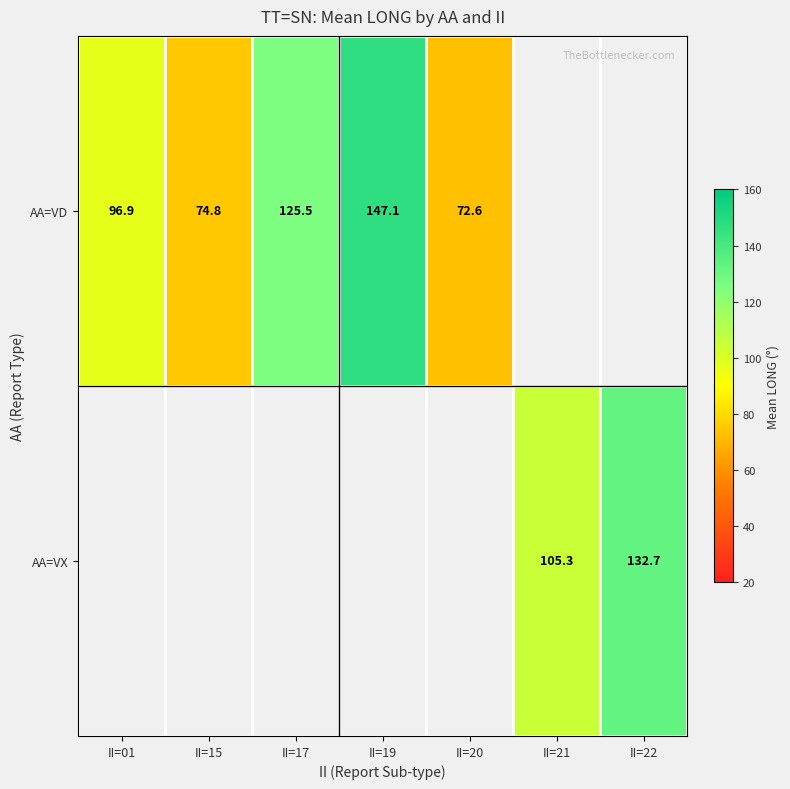

Is the value of AA=VX at II=22 greater than the value of AA=VD at II=20?

Yes